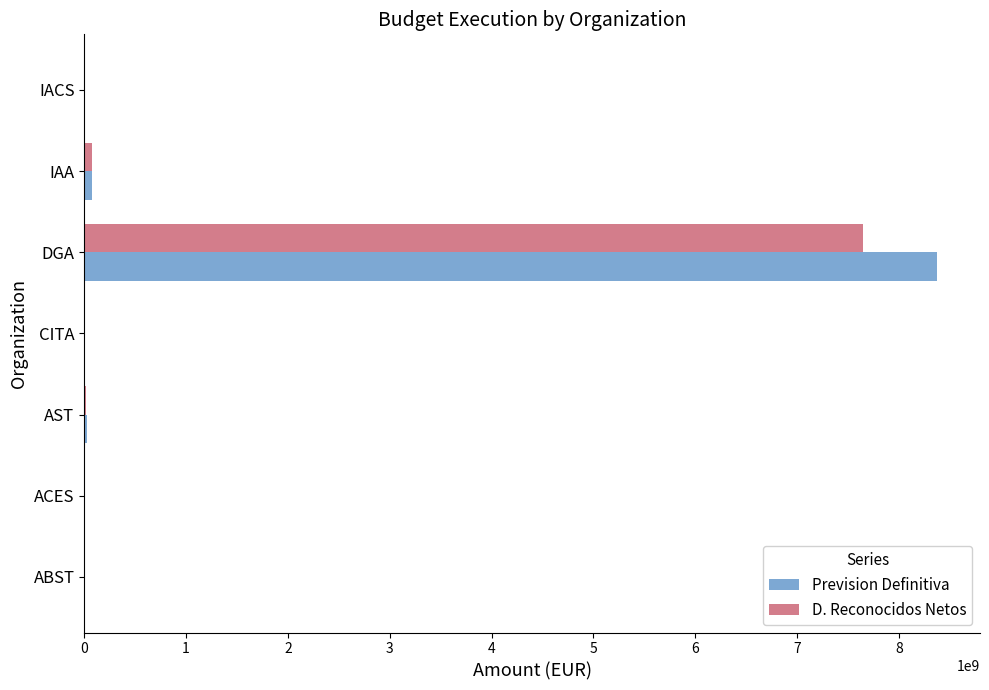

Which label corresponds to the largest value in the chart?

DGA